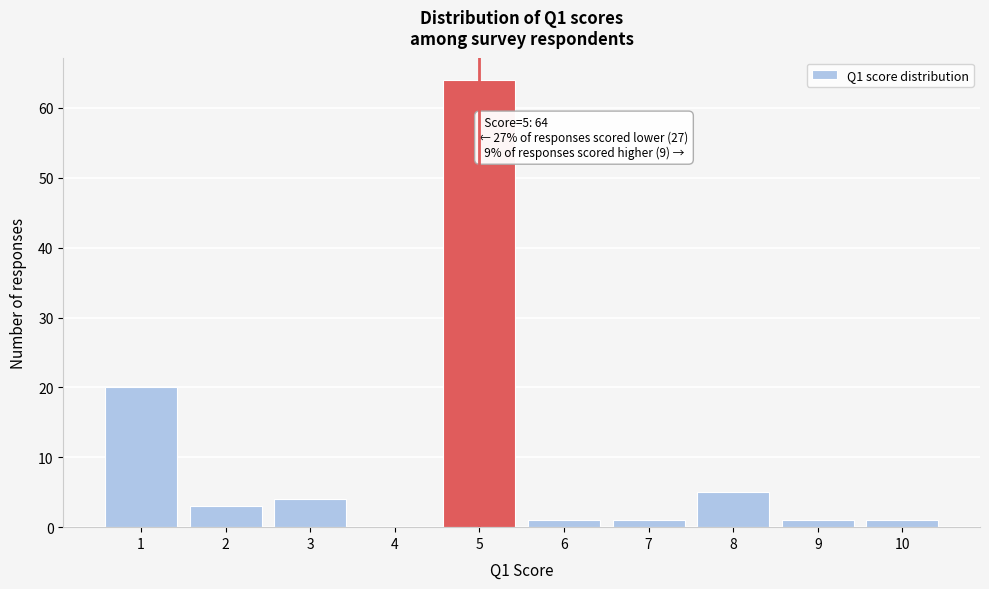

Which range on the x-axis has the tallest bar?

4.5 to 5.5